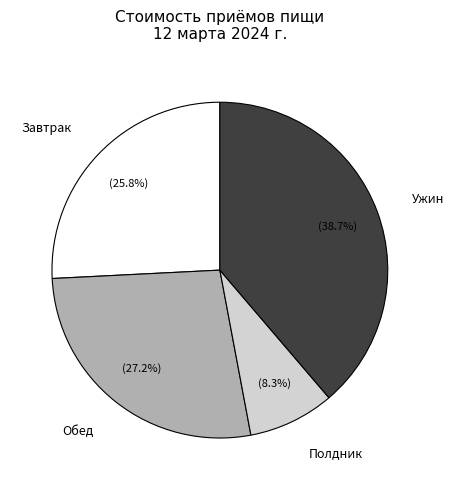

Does any single category account for the majority?

No